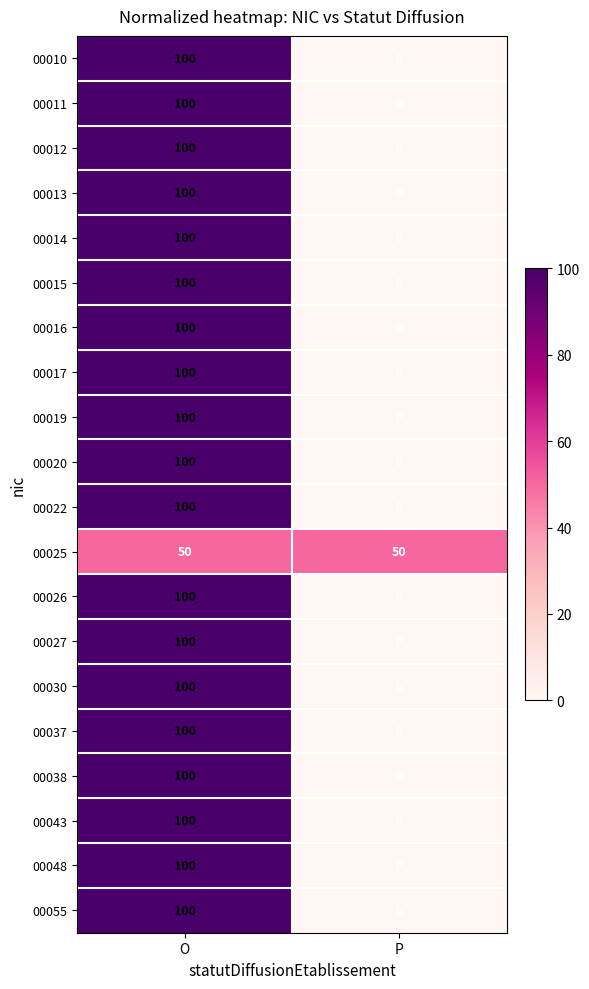

The value of 00019 at P is 0. True or false?

True